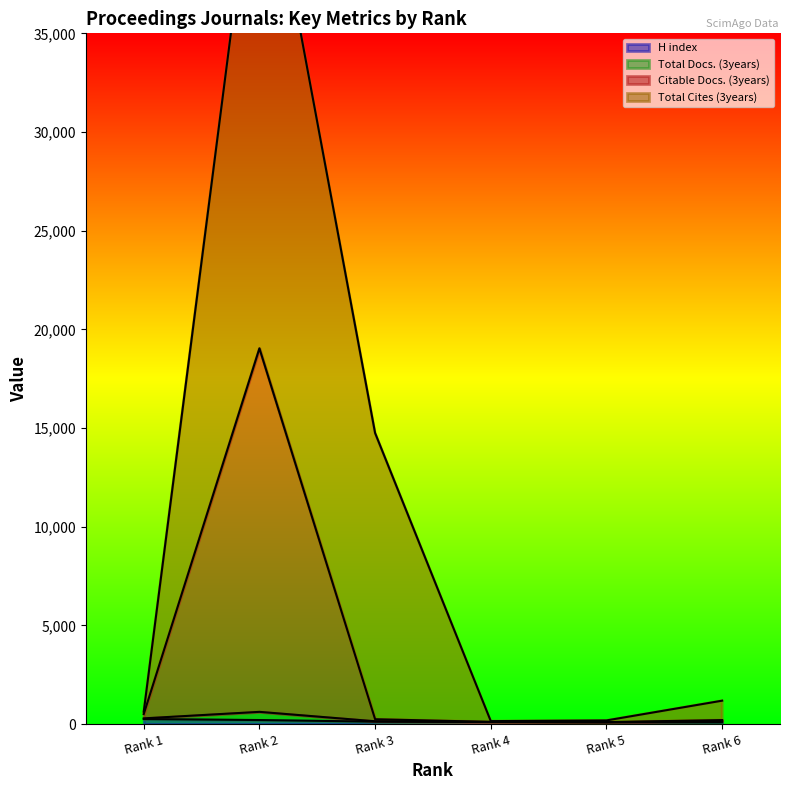

What value does the Total Docs. (3years) series have at Rank 4?

109.6